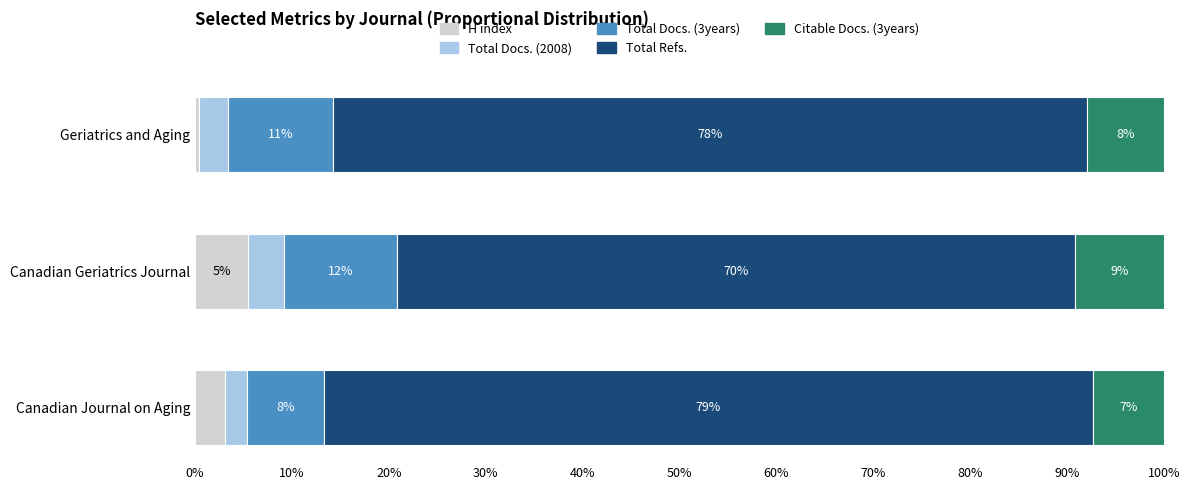

What position from the right is Geriatrics and Aging?

1